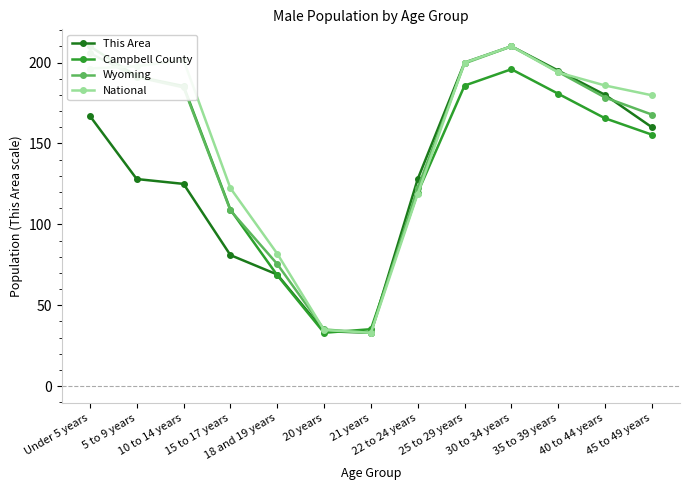

The value of Campbell County at 25 to 29 years is 185.7. True or false?

True